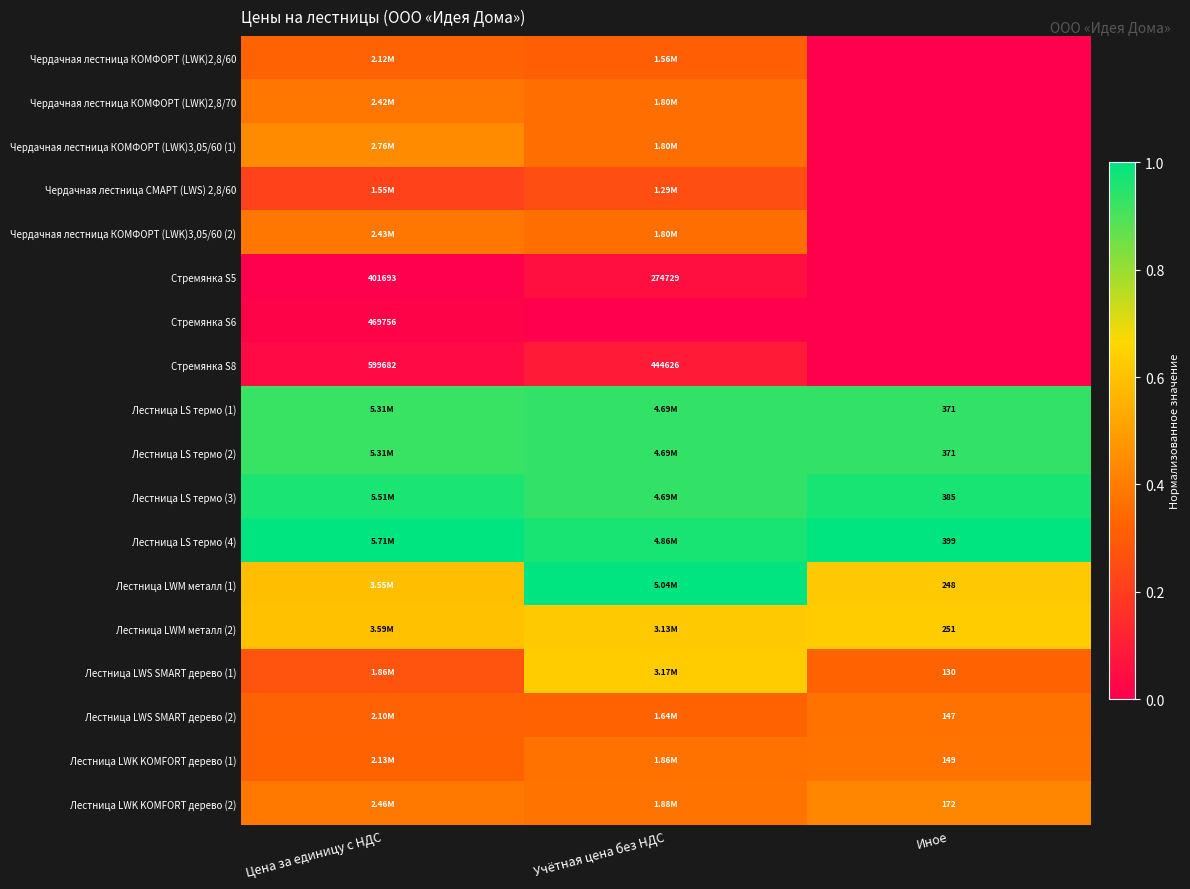

Is the value of Стремянка S5 at Цена за единицу с НДС greater than the value of Стремянка S8 at Цена за единицу с НДС?

No